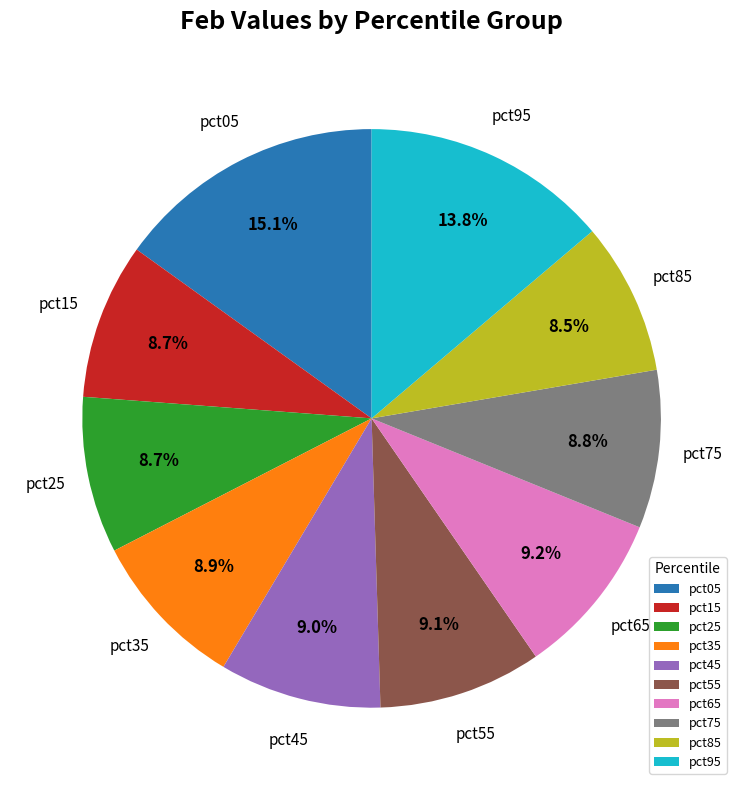

Count the number of slices in the pie.

10